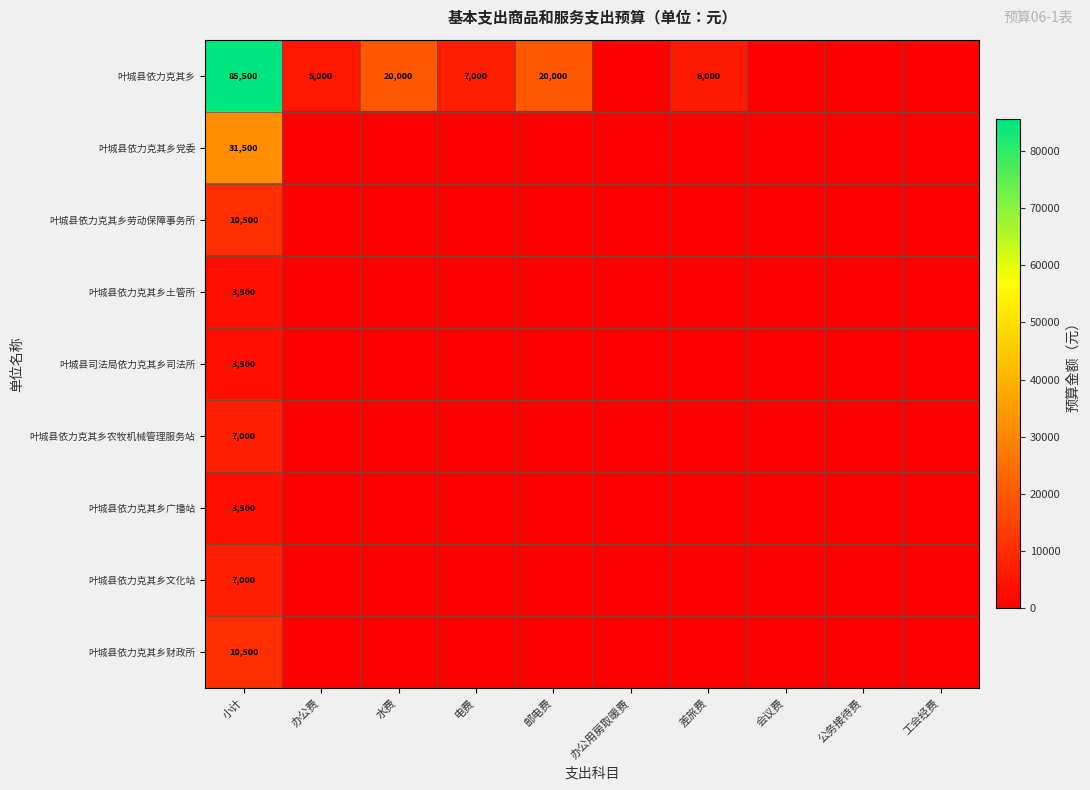

At how many categories does at least one series exceed 81611?

1